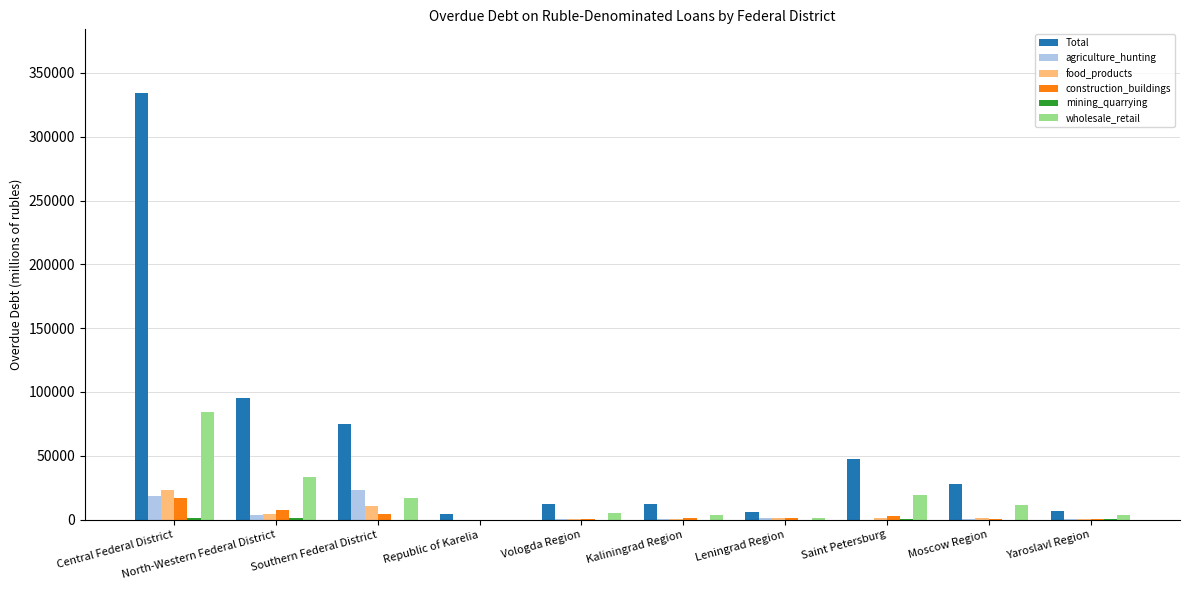

Where is wholesale_retail nearest to the value 42246?

North-Western Federal District